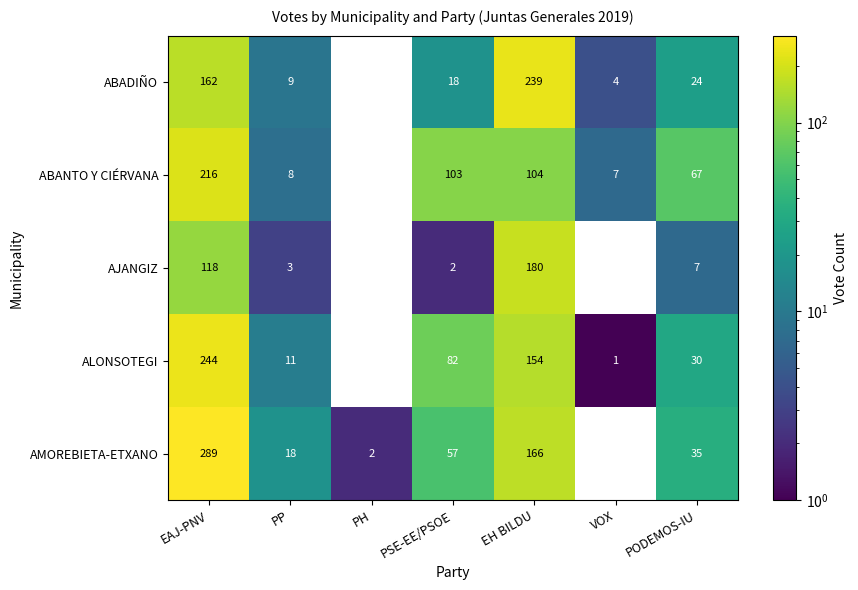

What is the total value across all series at VOX?

12